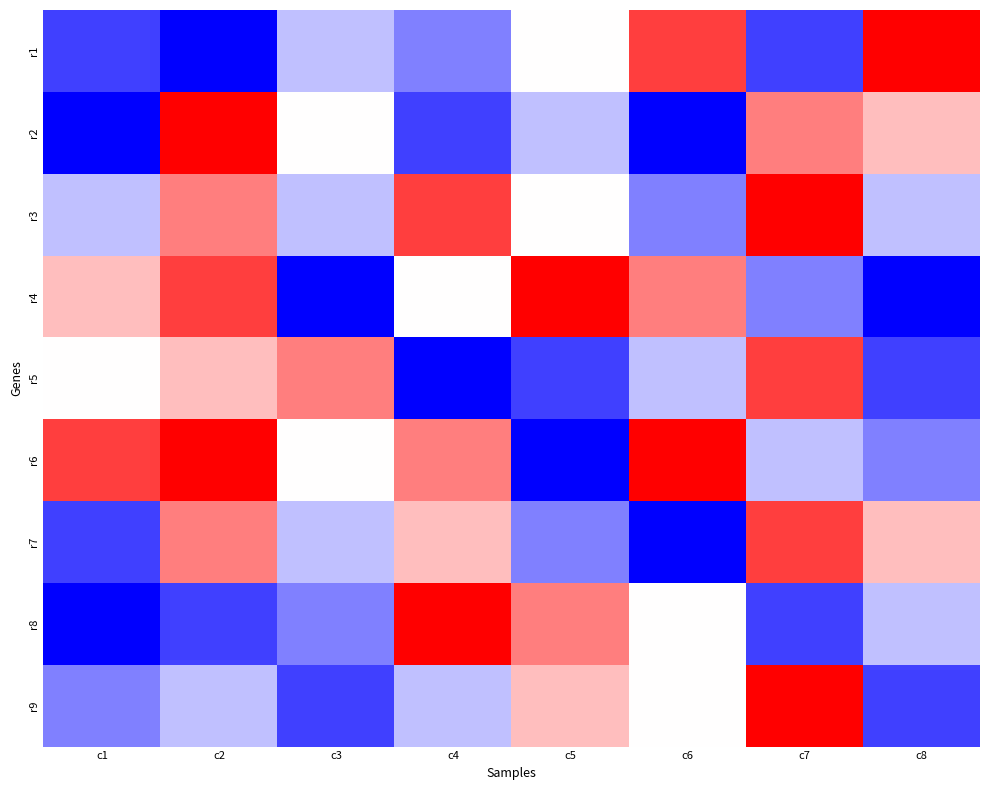

Rank the series by their maximum value, from highest to lowest.

r1, r2, r3, r4, r6, r8, r9, r5, r7